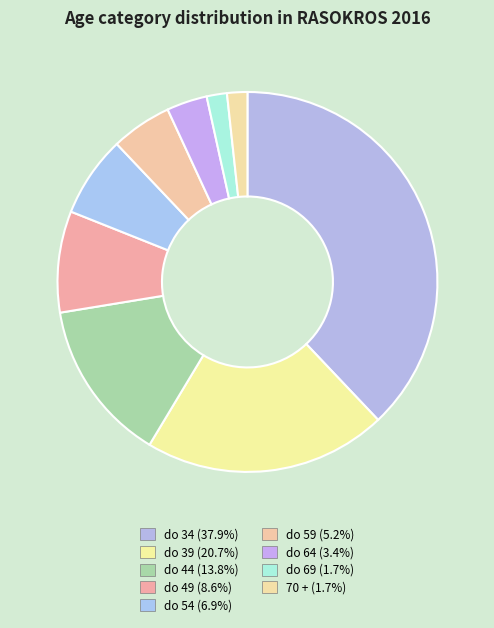

How many segments does this pie chart have?

9